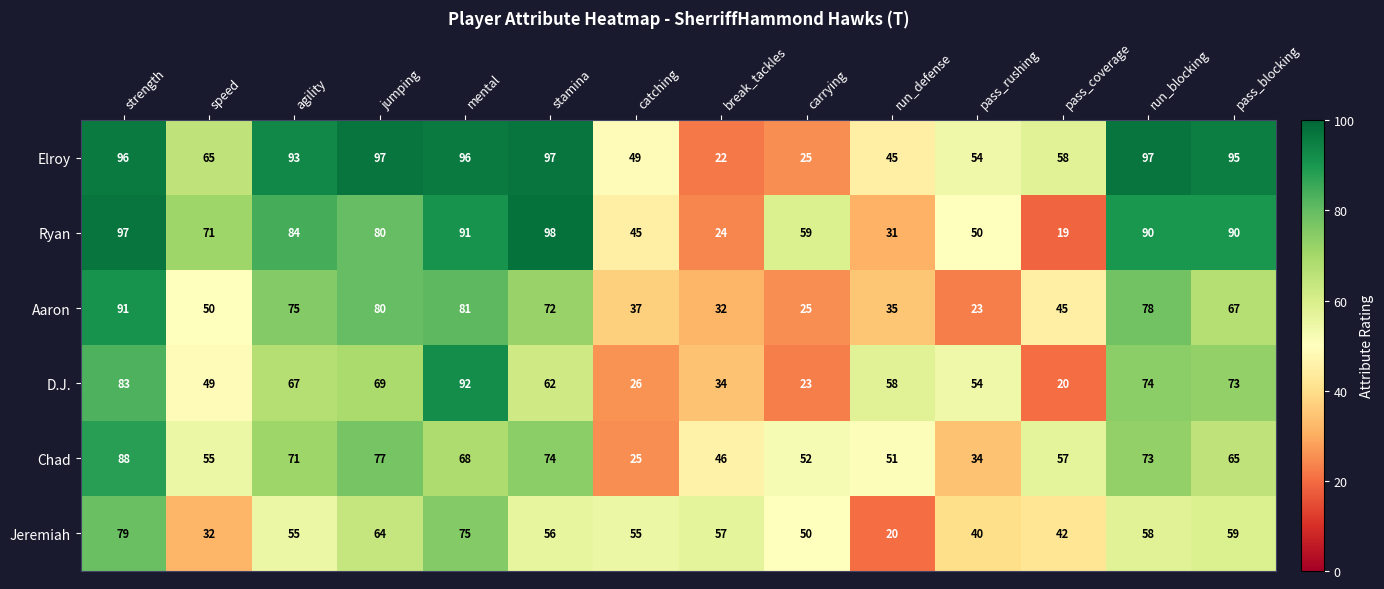

How many data points does each series have?

14